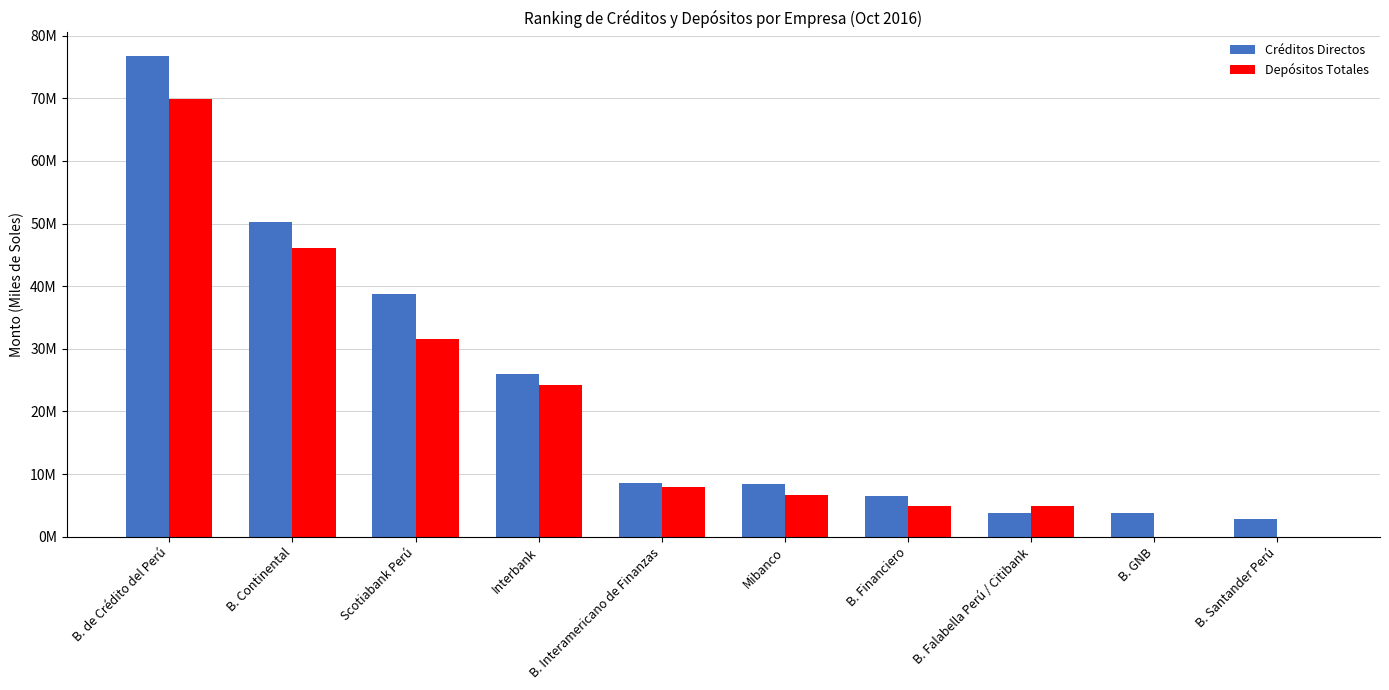

What are all the series names shown in the legend?

Créditos Directos, Depósitos Totales